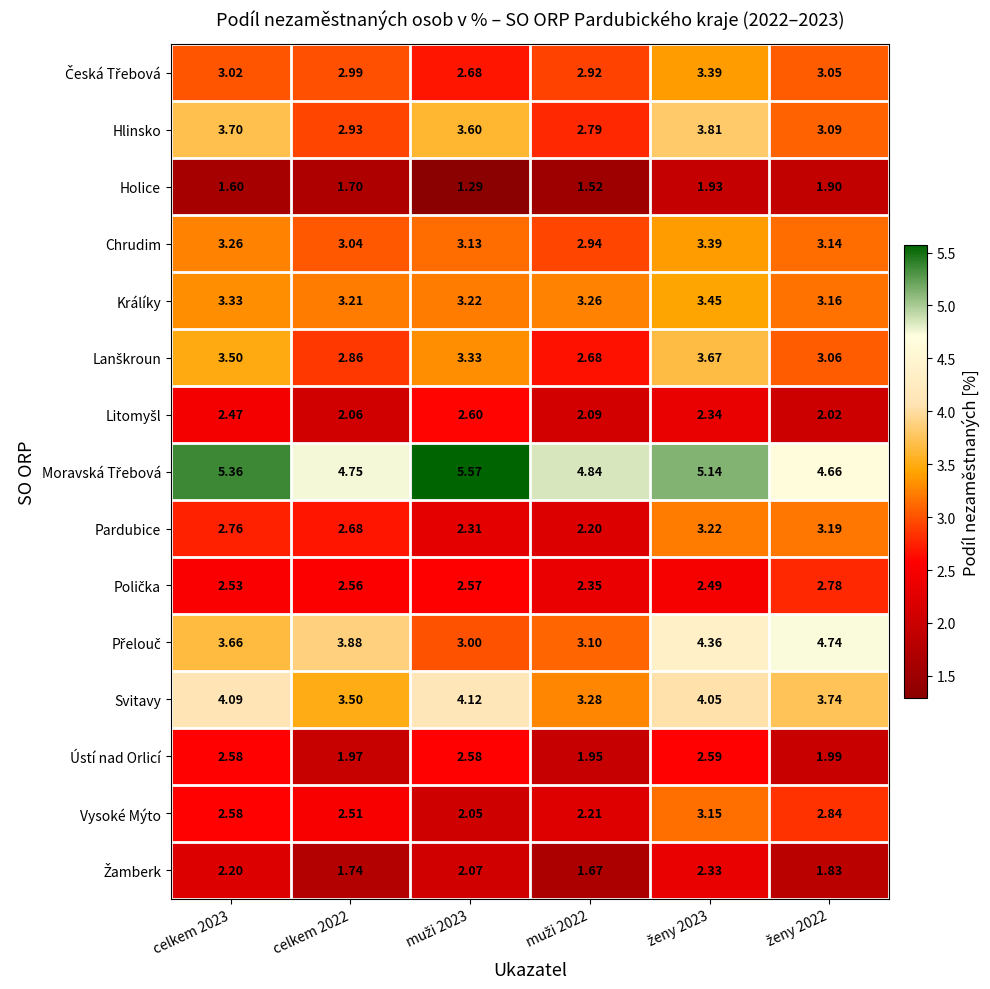

At which category is the sum across all series the highest?

ženy 2023